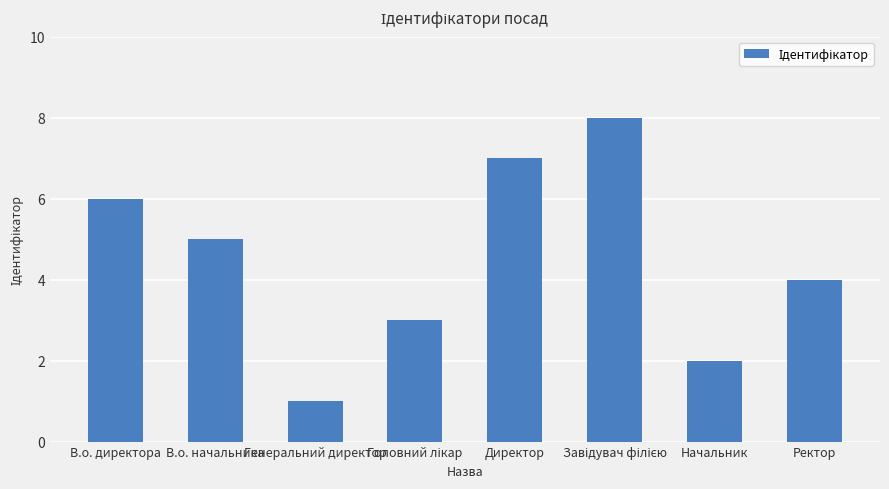

What is the label of the 8th bar from the left?

Ректор